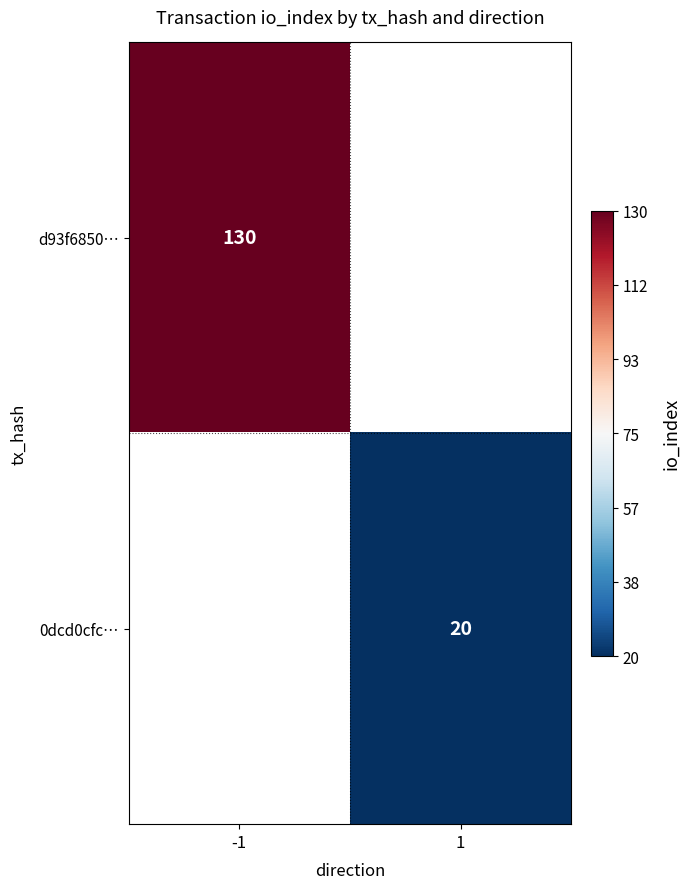

At how many categories does at least one series exceed 39?

1